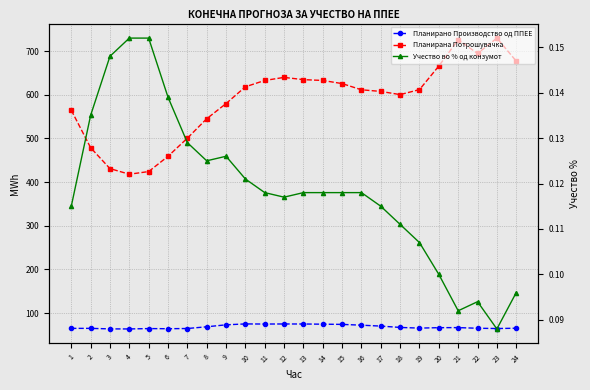

What is the difference between the maximum and minimum values in the Учество во % од конзумот series?

0.1